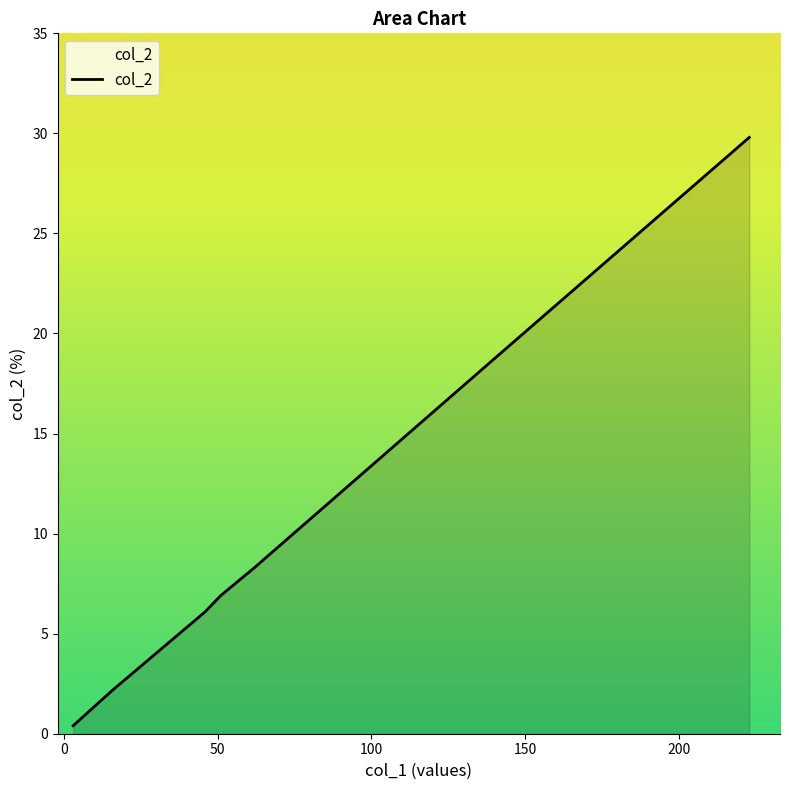

What is the greatest value displayed?

29.8